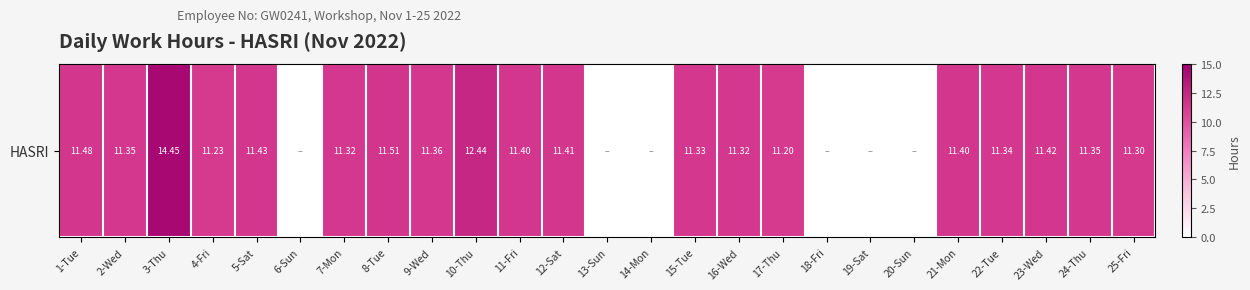

At which label does the data first exceed 11?

1-Tue